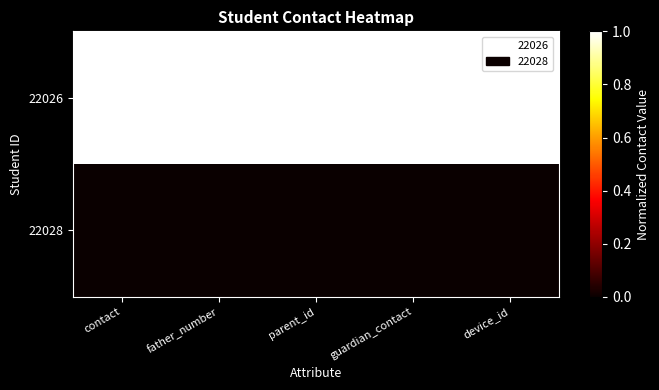

At how many categories does at least one series exceed 0?

5